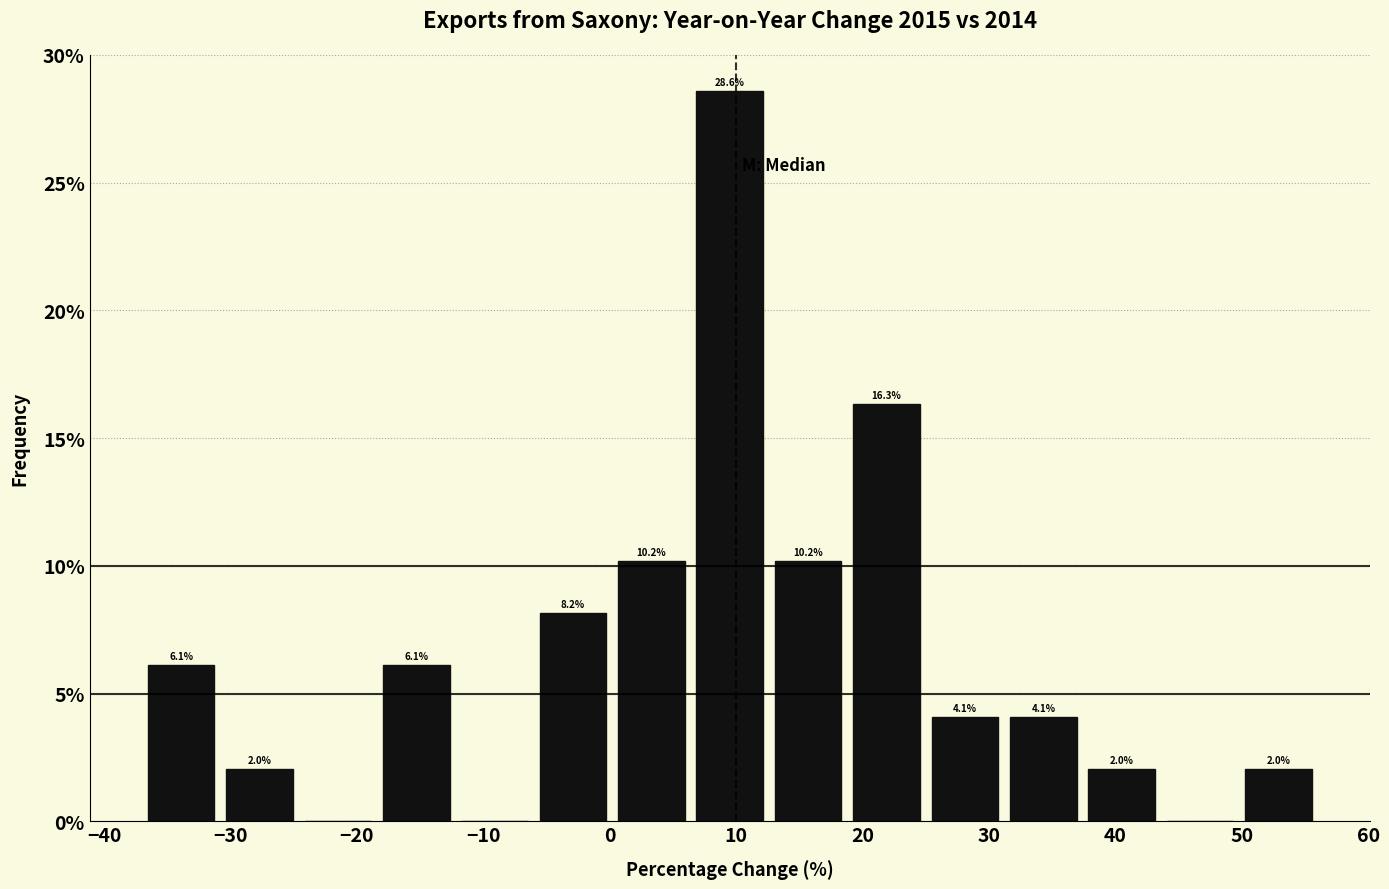

Over which range of the x-axis is the bar tallest?

6.4 to 12.6